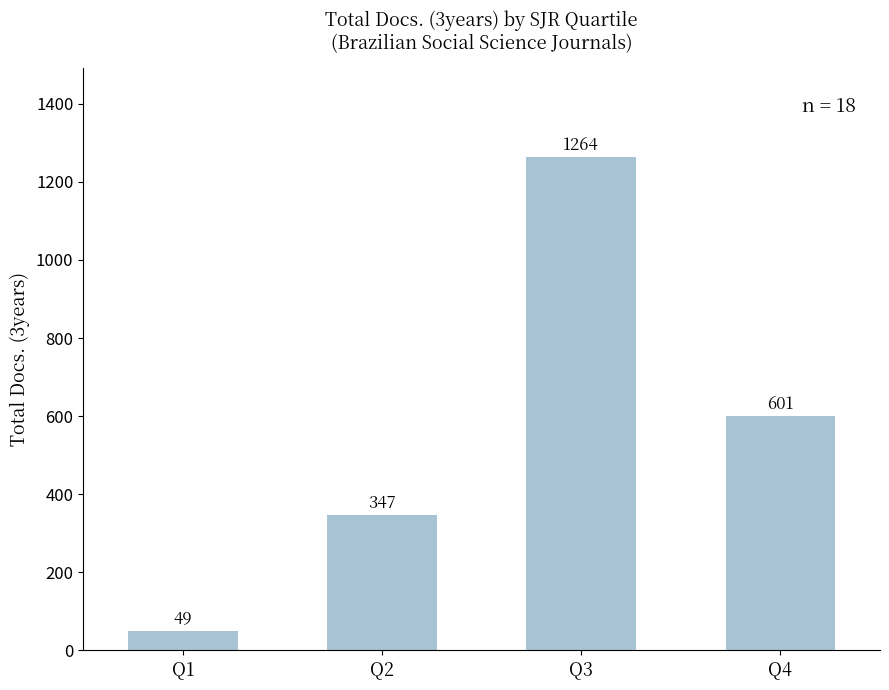

True or false: the data shows 347 at Q2.

True